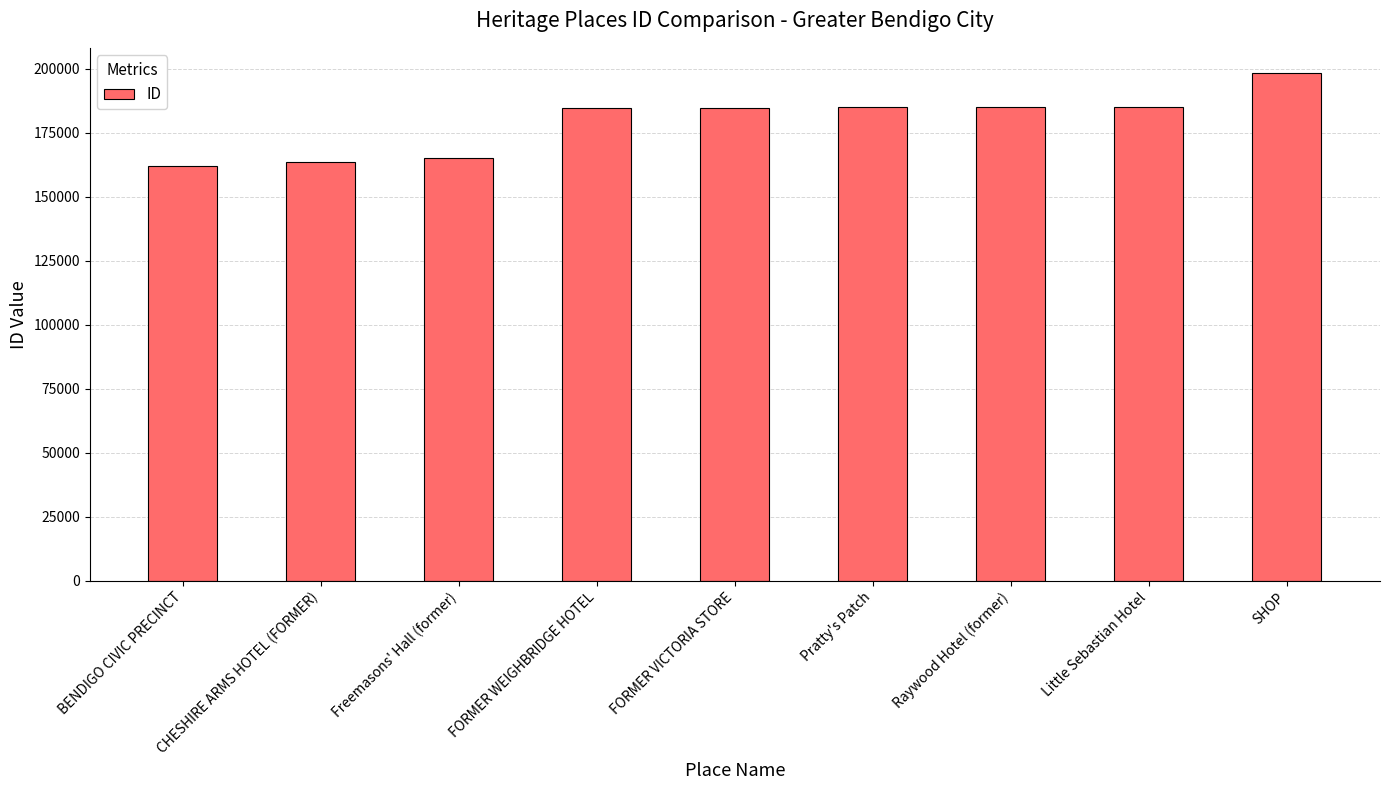

The value at Freemasons' Hall (former) is 165359. True or false?

True